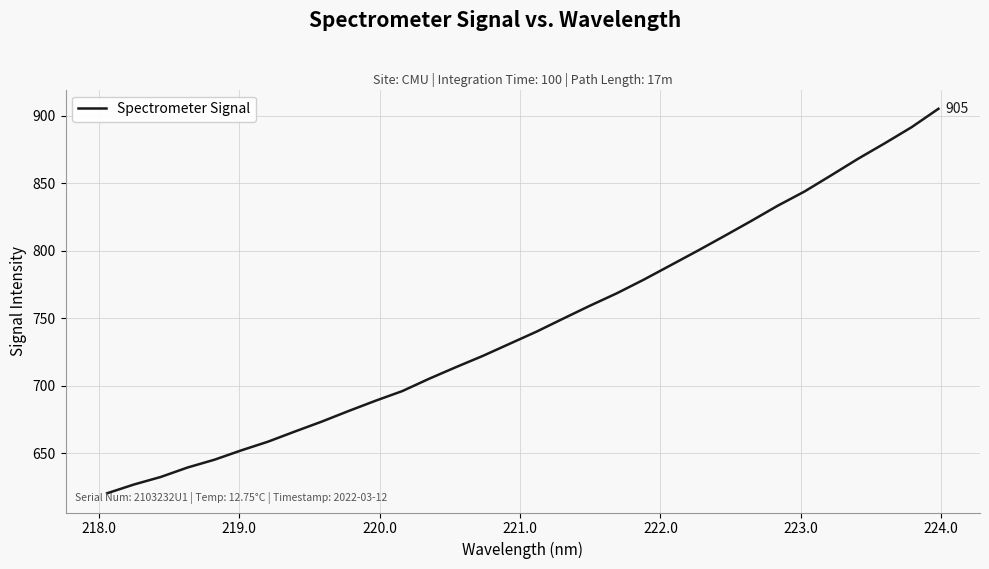

What is the minimum value shown in the chart?

620.2